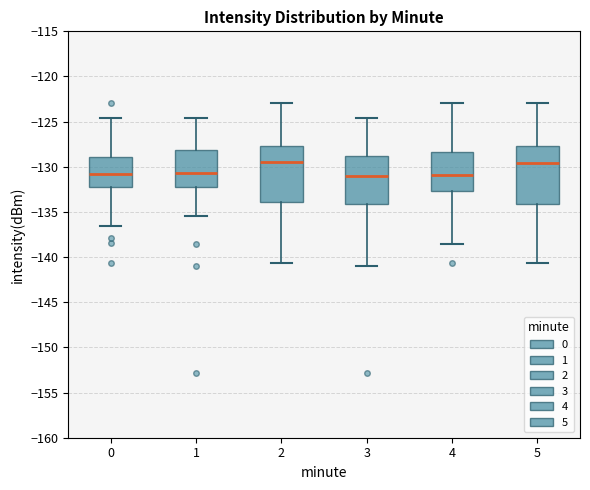

Reading left to right, read every box against the y-axis: the position of its median line, the range the box covers, and the ends of its whiskers. The values are not printed on the chart, so give them approximately, as read against the axis.

0: median -131.0, box -132.0 to -129.0, whiskers -136.5 to -124.5
1: median -130.5, box -132.0 to -128.0, whiskers -135.5 to -124.5
2: median -129.5, box -134.0 to -127.5, whiskers -140.5 to -123.0
3: median -131.0, box -134.0 to -129.0, whiskers -141.0 to -124.5
4: median -131.0, box -132.5 to -128.5, whiskers -138.5 to -123.0
5: median -129.5, box -134.0 to -127.5, whiskers -140.5 to -123.0